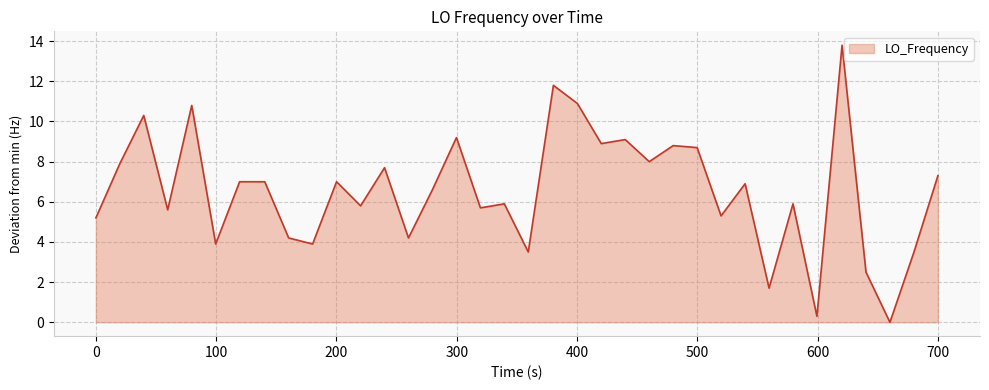

What is the maximum value shown in the chart?

13.8